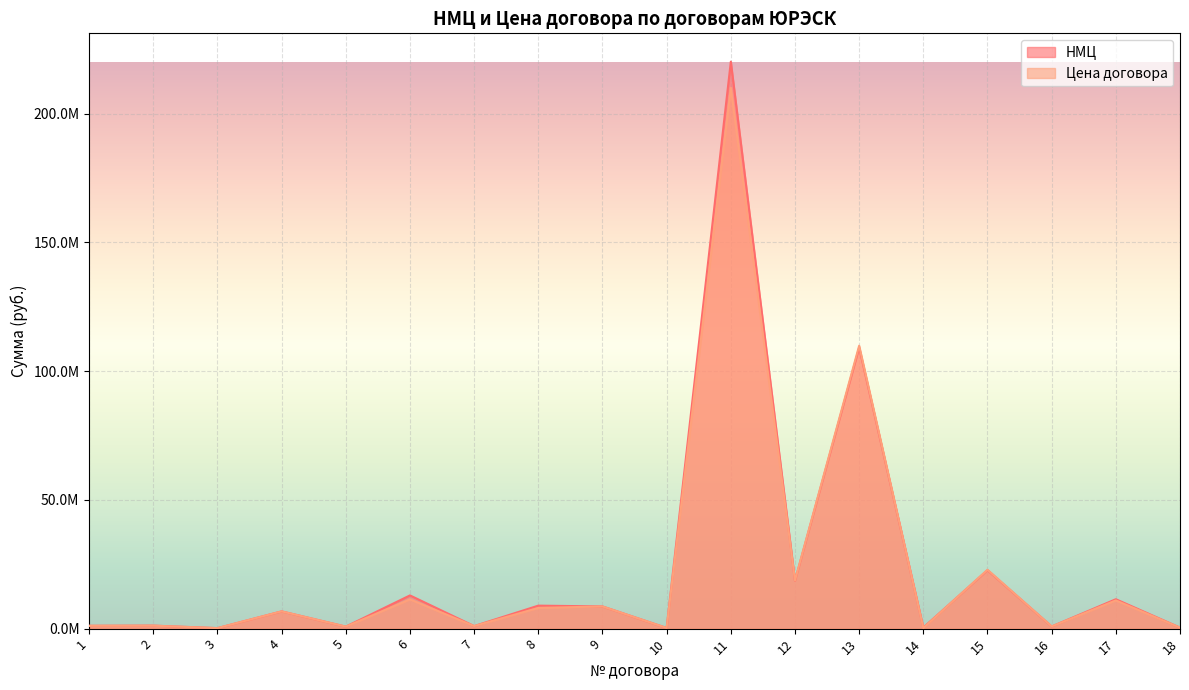

How many interior local peaks does the Цена договора series have?

8